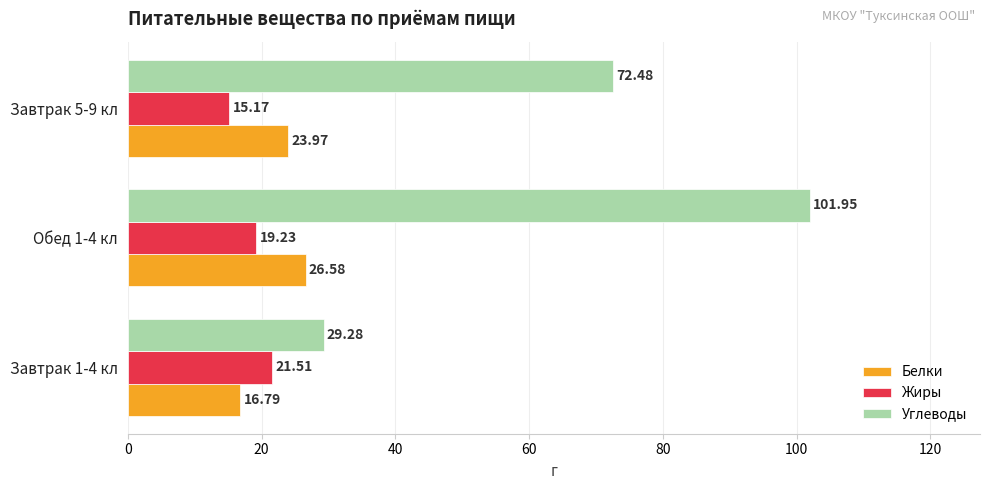

At which category is the sum across all series the highest?

Обед 1-4 кл